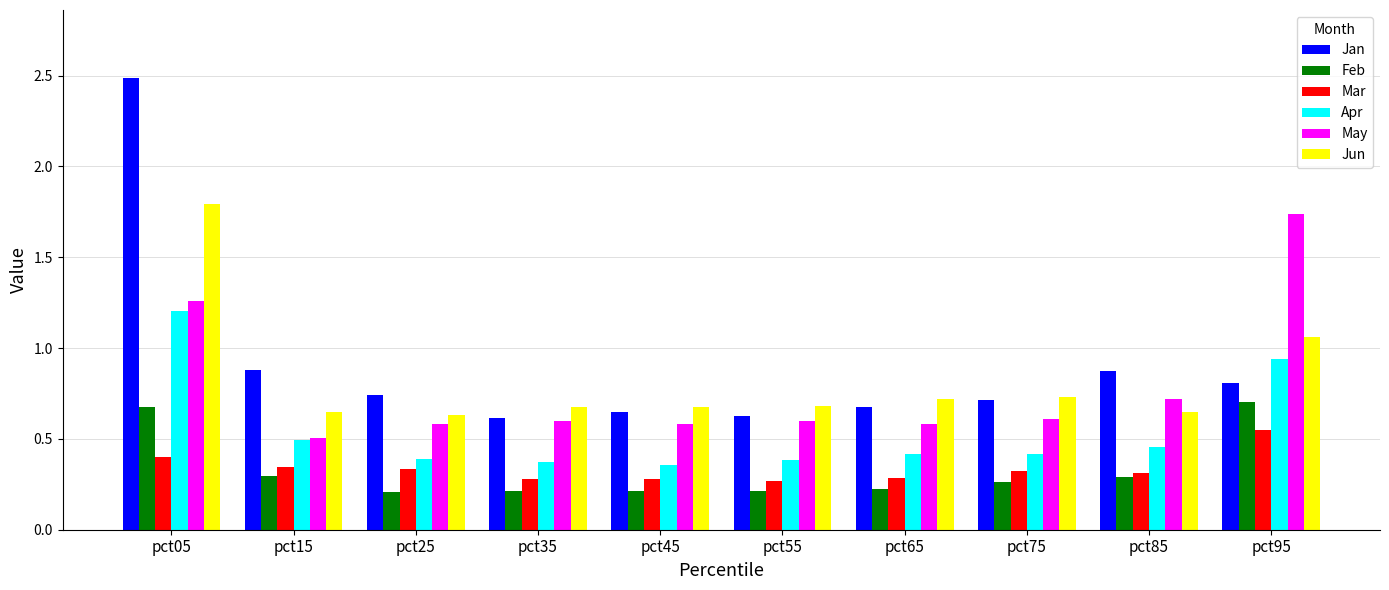

Are the bars horizontal?

No